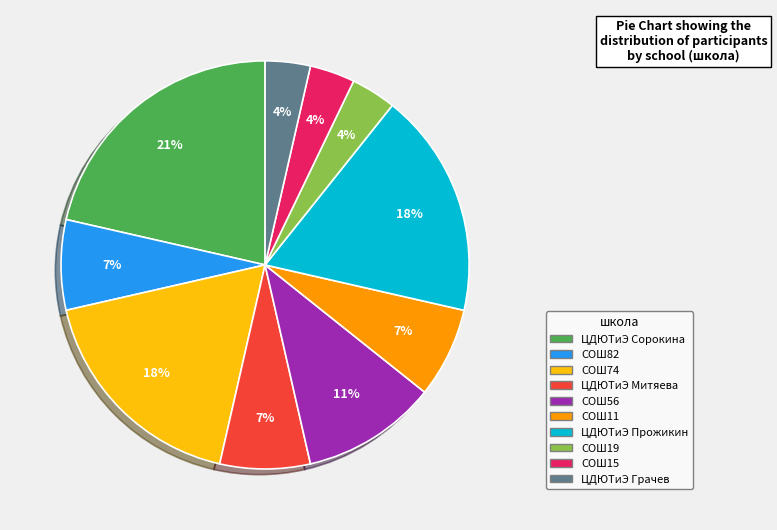

To the nearest percent, what portion does ЦДЮТиЭ Грачев represent?

4%